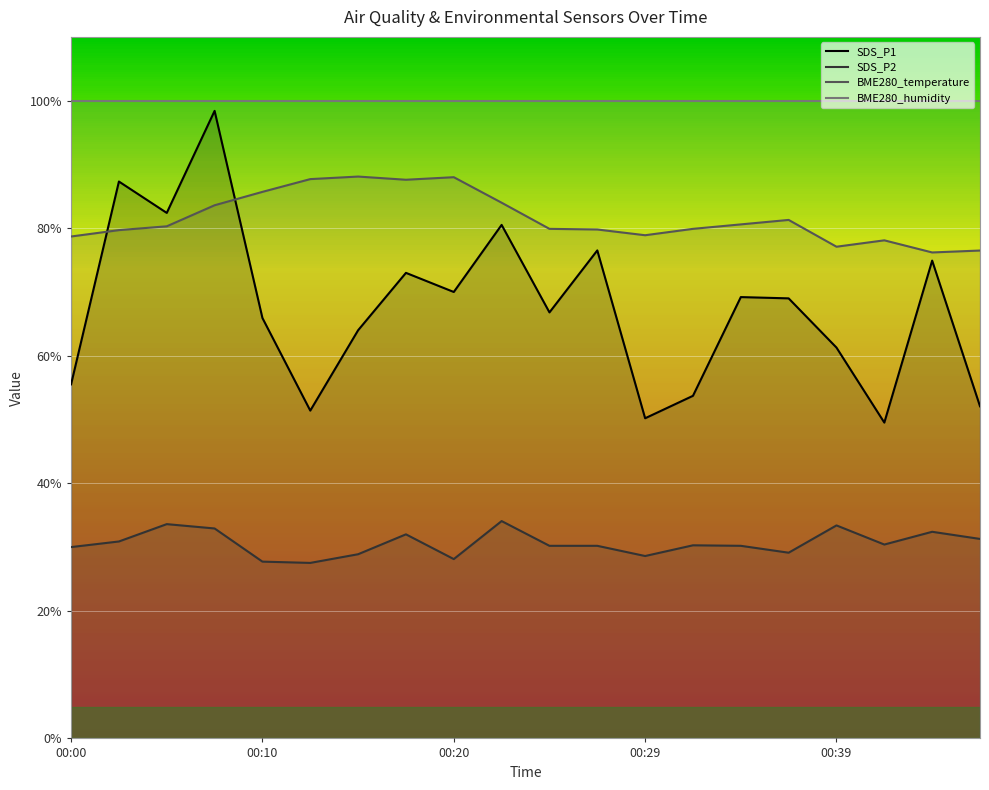

Reading right to left, extract all data points from this chart.

SDS_P1: 52.1	74.9	49.5	61.3	69.0	69.2	53.7	50.2	76.5	66.8	80.5	70.0	73.0	64.0	51.4	65.9	98.4	82.4	87.3	55.5
SDS_P2: 31.3	32.4	30.4	33.4	29.1	30.2	30.3	28.6	30.2	30.2	34.1	28.1	32.0	28.9	27.5	27.7	32.9	33.6	30.9	30.0
BME280_temperature: 76.5	76.2	78.1	77.1	81.3	80.6	79.9	78.9	79.8	79.9	84.0	88.0	87.6	88.1	87.7	85.7	83.6	80.3	79.7	78.7
BME280_humidity: 100.0	100.0	100.0	100.0	100.0	100.0	100.0	100.0	100.0	100.0	100.0	100.0	100.0	100.0	100.0	100.0	100.0	100.0	100.0	100.0